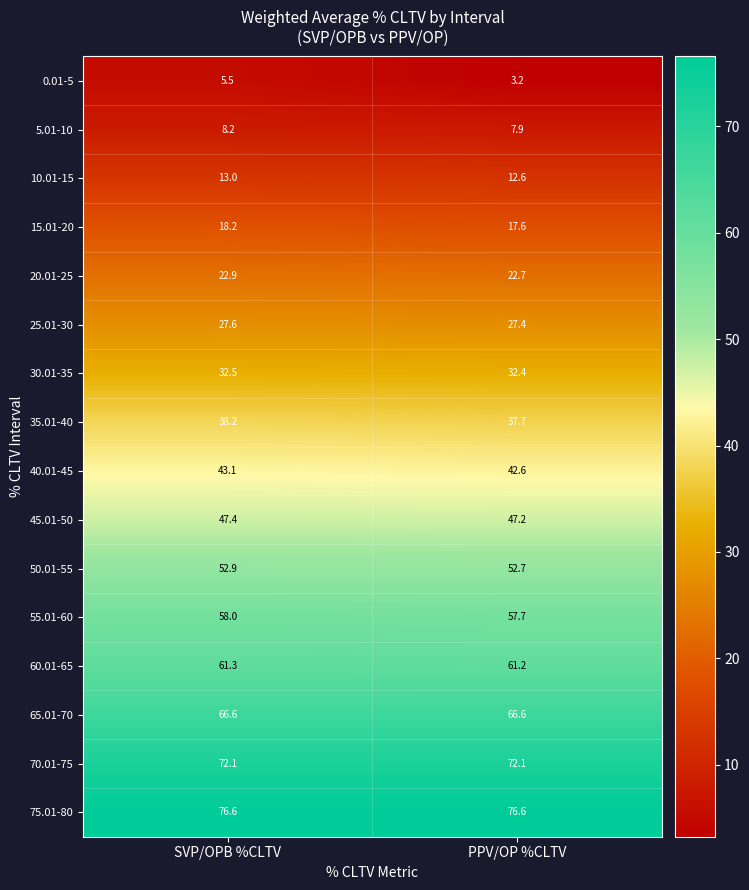

What is the sum of all 50.01-55 values?

105.6